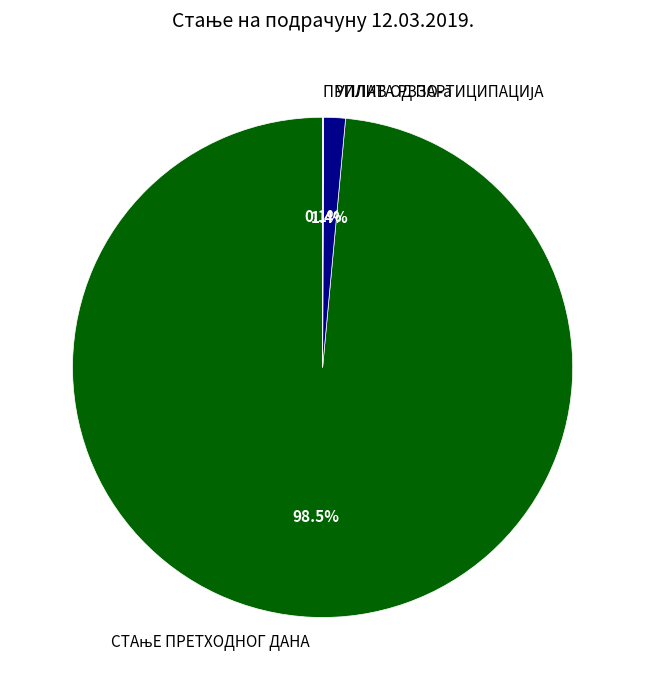

Does any single category account for the majority?

Yes